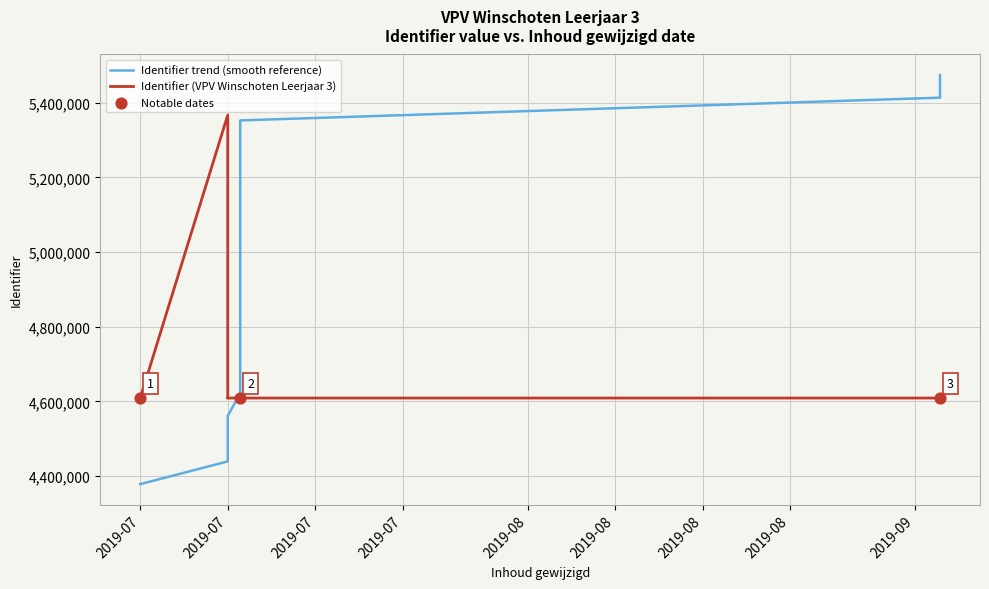

Approximately how many times larger is the value at 2019-07-09 compared to 2019-07-08?

1.0